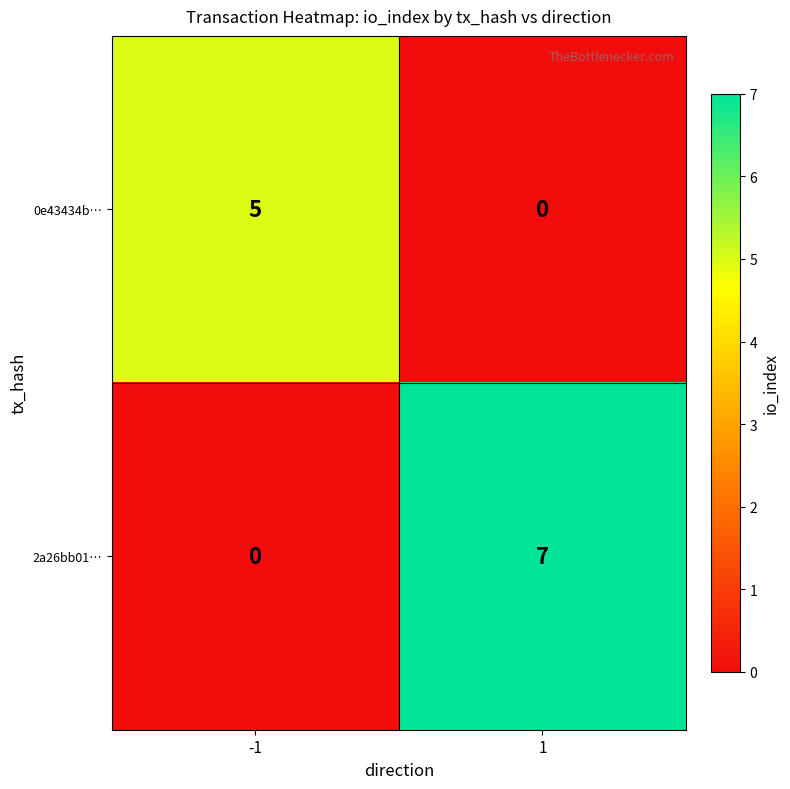

Count the number of categories in the chart.

2